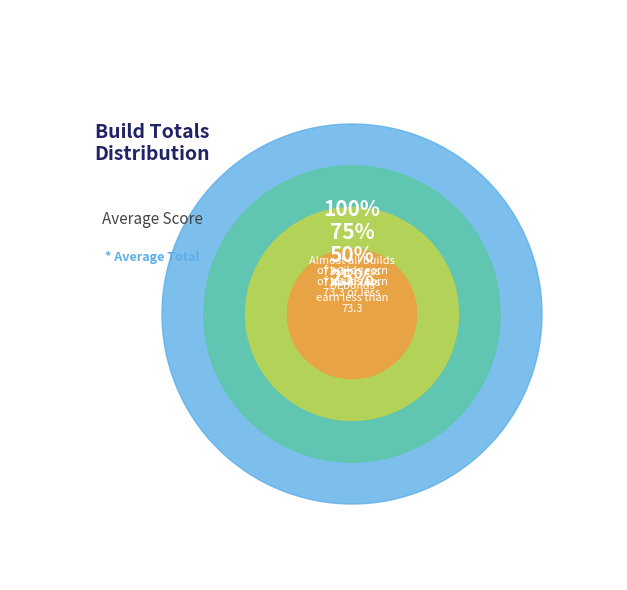

Is build 6274 the majority of the pie?

No